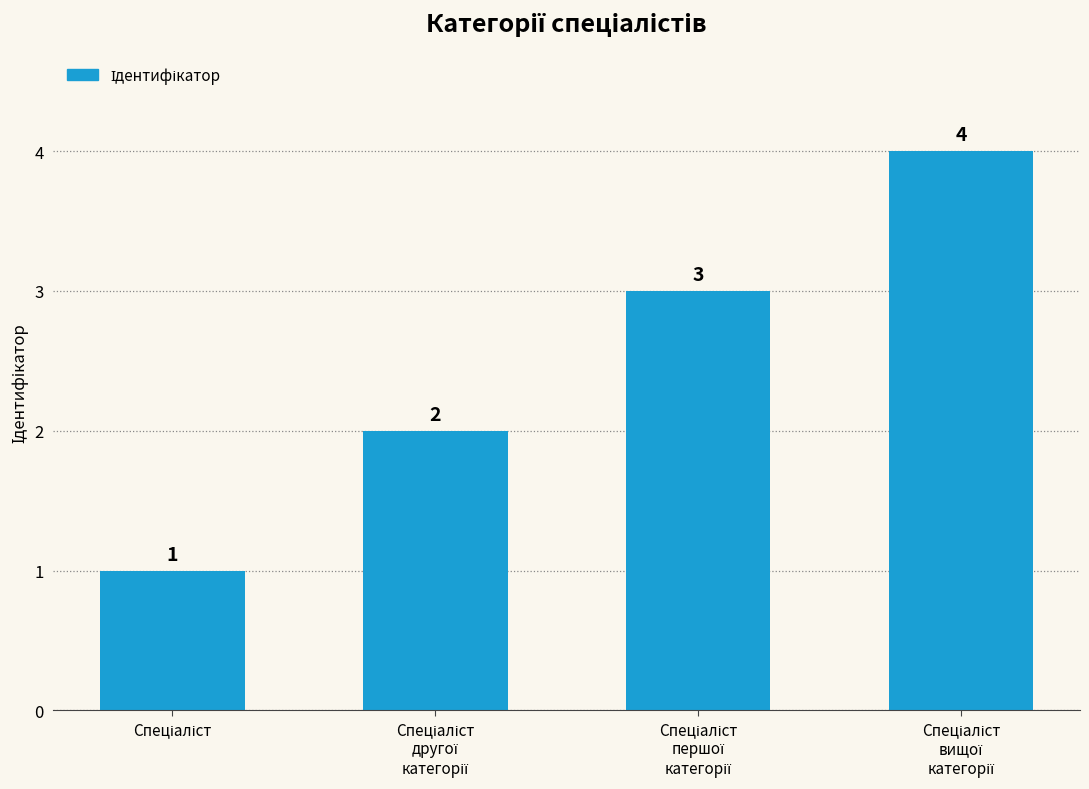

What is the greatest value displayed?

4